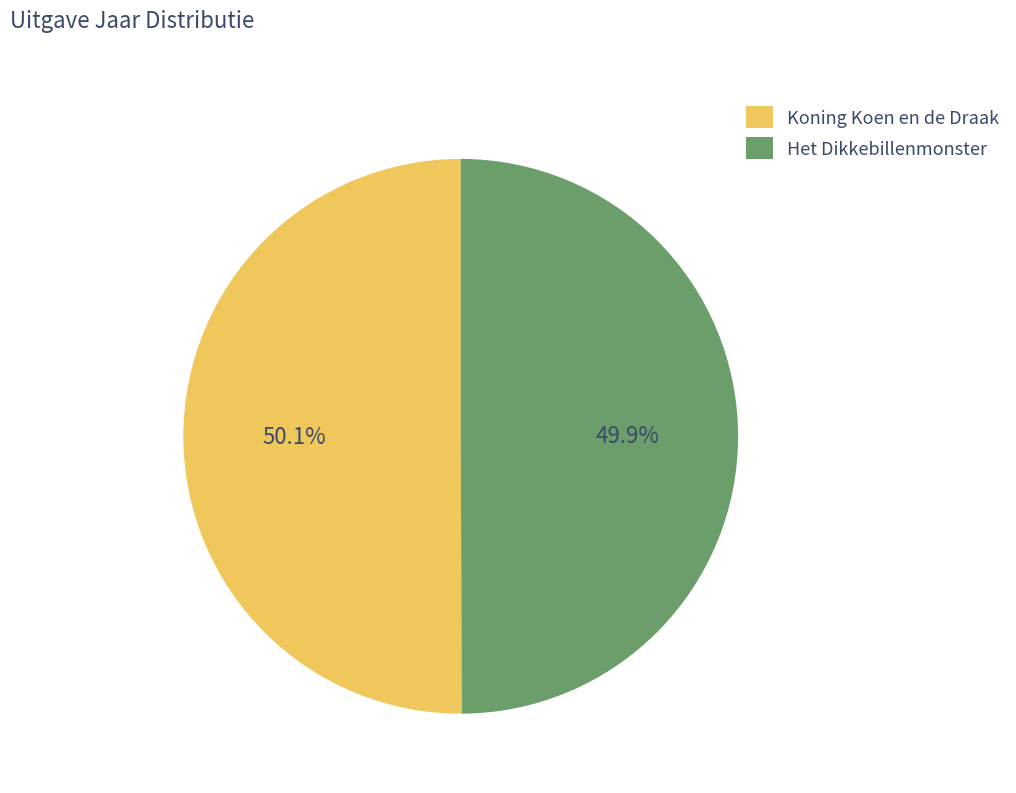

What percentage is NOT represented by Het Dikkebillenmonster?

50.1%